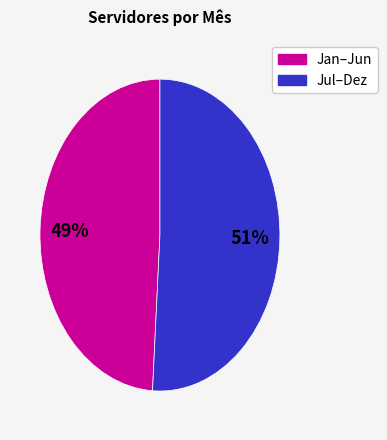

To the nearest percent, what is the average slice percentage?

50%